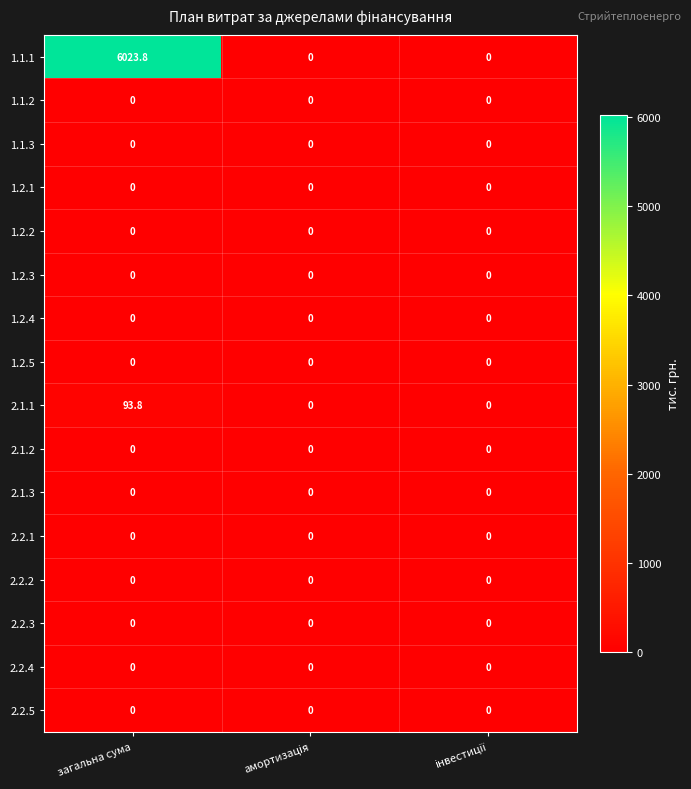

Which series has the widest spread of values?

1.1.1